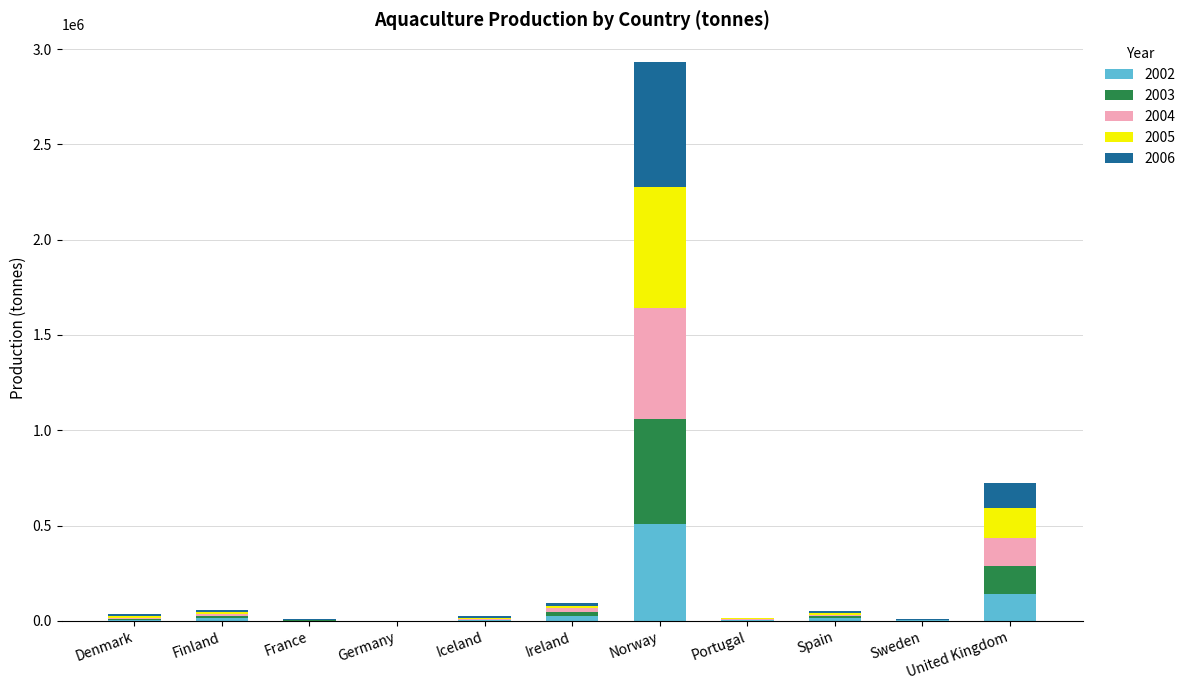

How many series are shown in this chart?

5